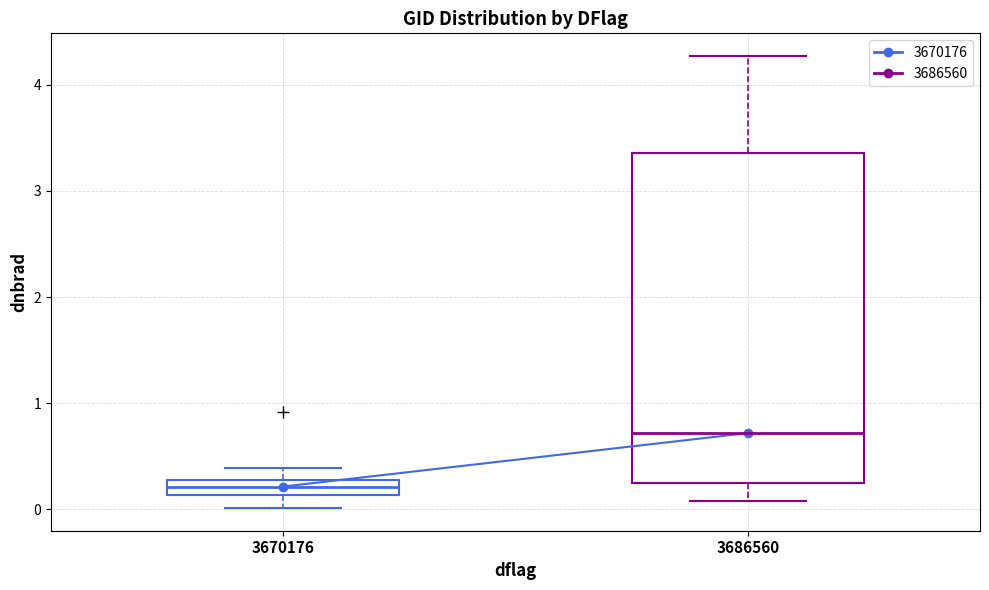

Where does the upper whisker of the box at x = 3670176 end on the y-axis? The values are not printed on the chart, so give them approximately, as read against the axis.

0.4